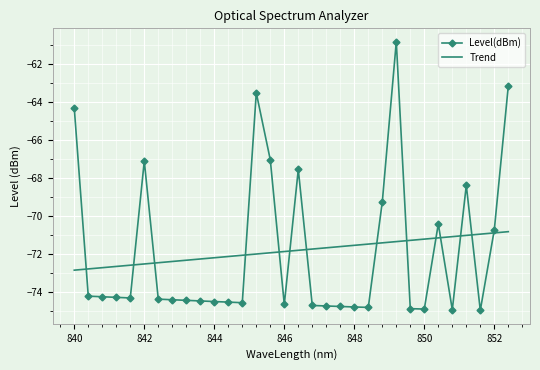

Which series has the widest spread of values?

Level(dBm)